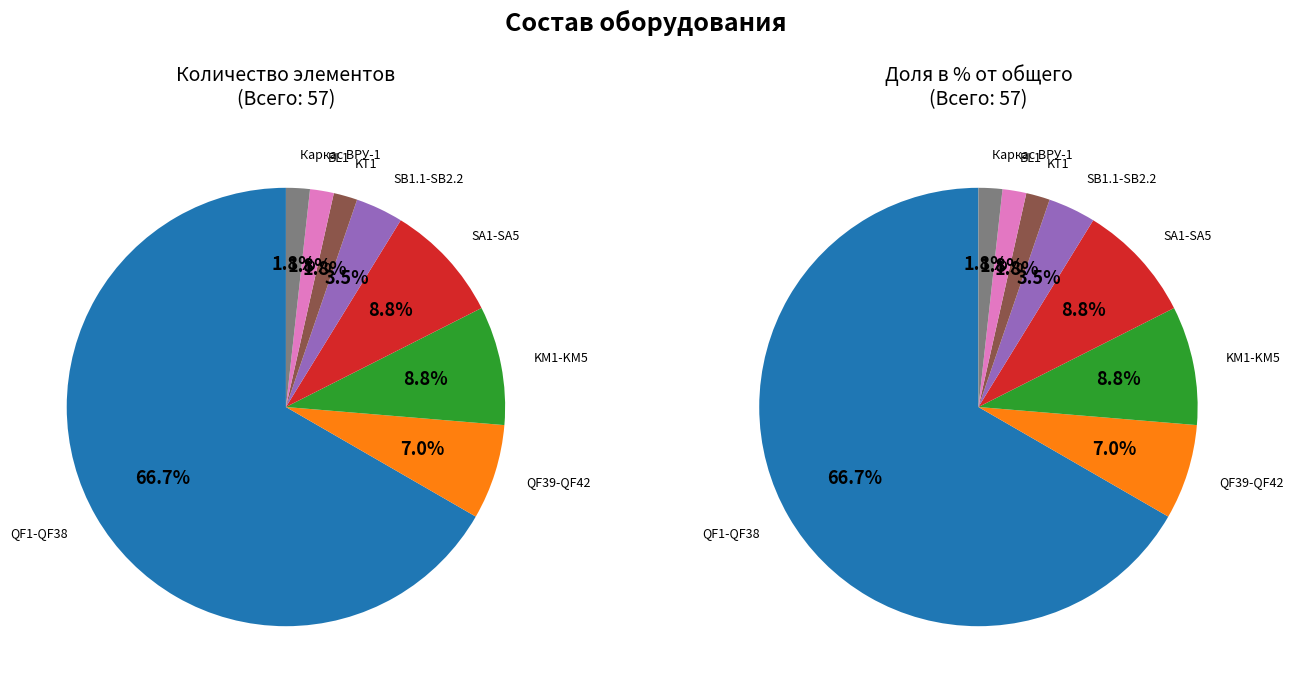

Is it true that SA1-SA5 is 1% of the pie?

False